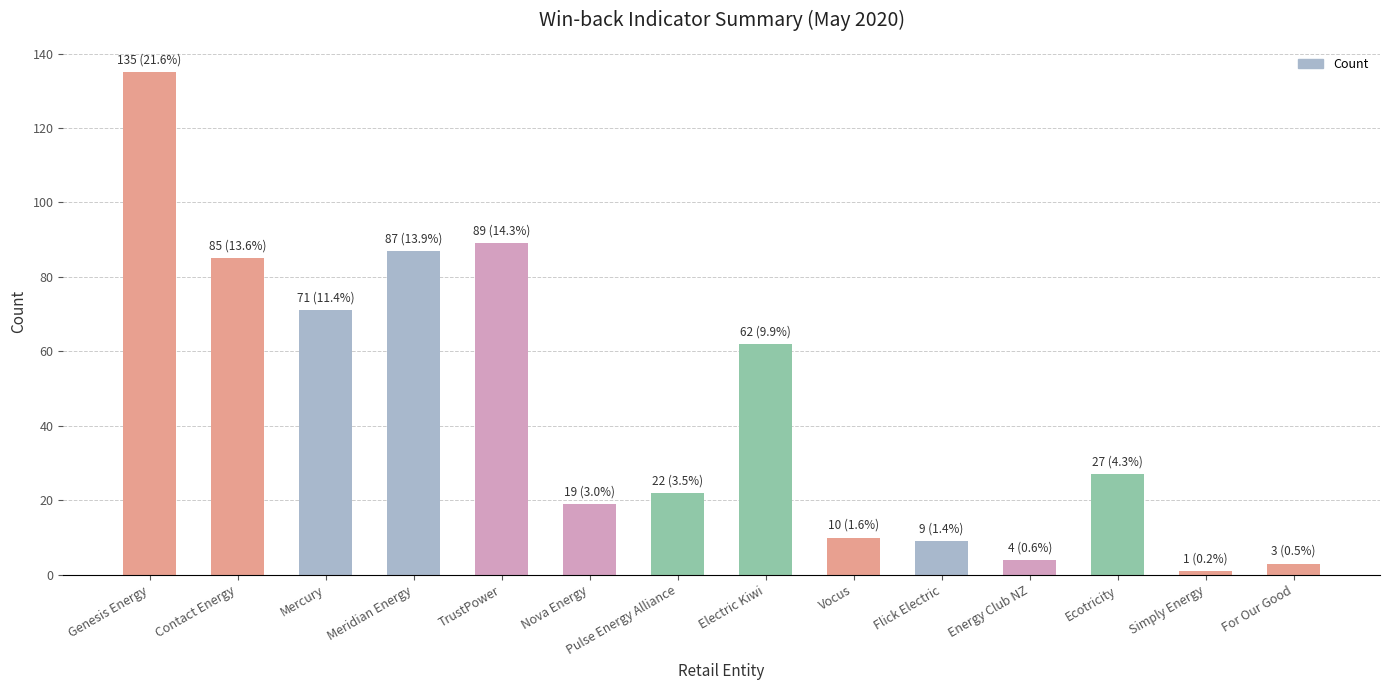

Which category has the highest value across all series?

Genesis Energy